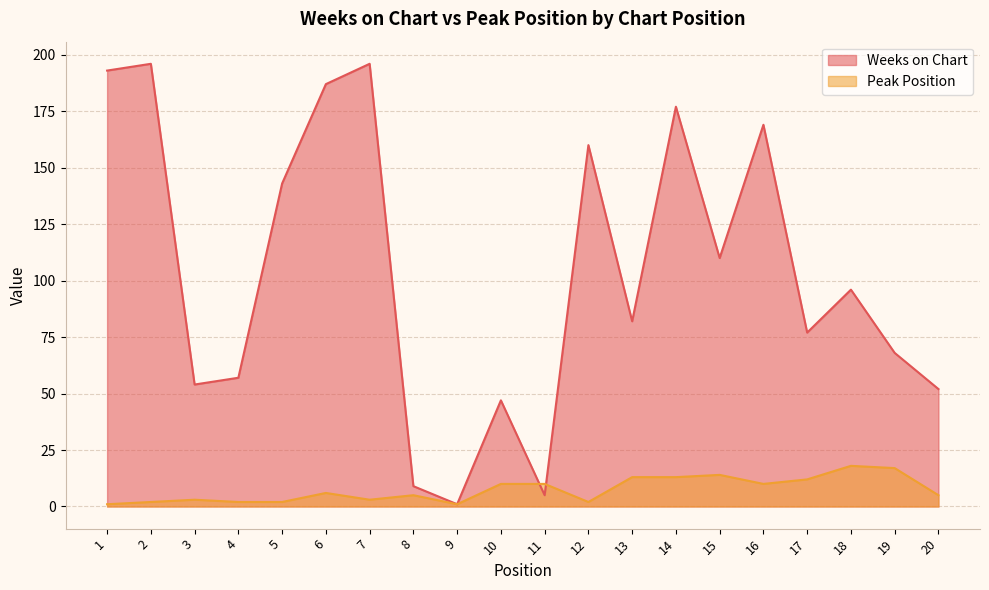

How many intersections are there between Weeks on Chart and Peak Position?

2